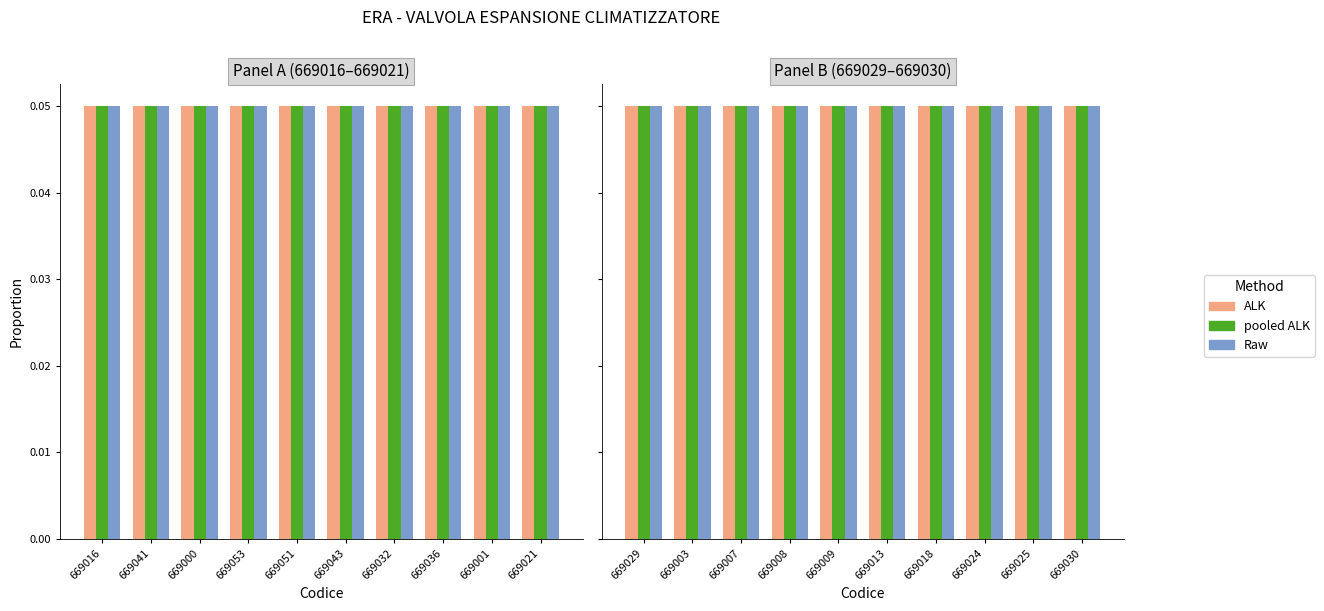

What is the label of the 9th bar from the left?

669025